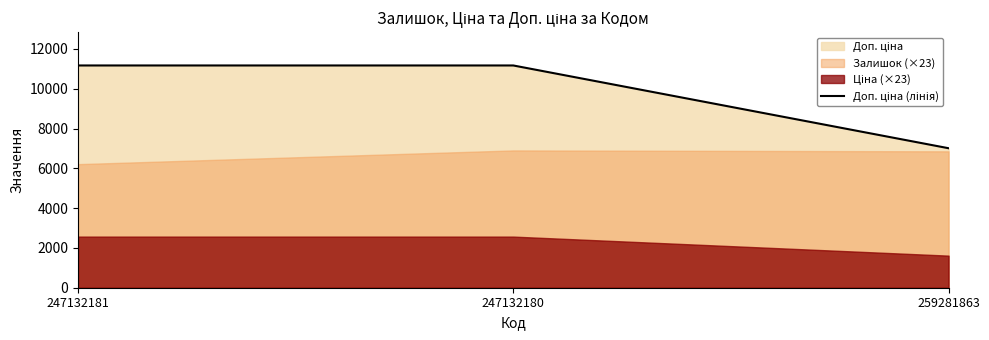

Reading left to right, what are all the values shown in this chart?

11169	11169	7010